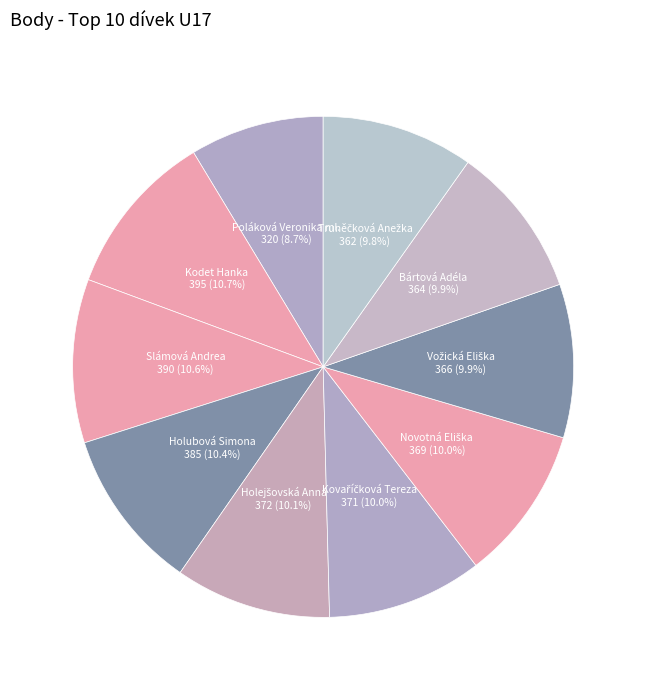

Is Bártová Adéla the majority of the pie?

No